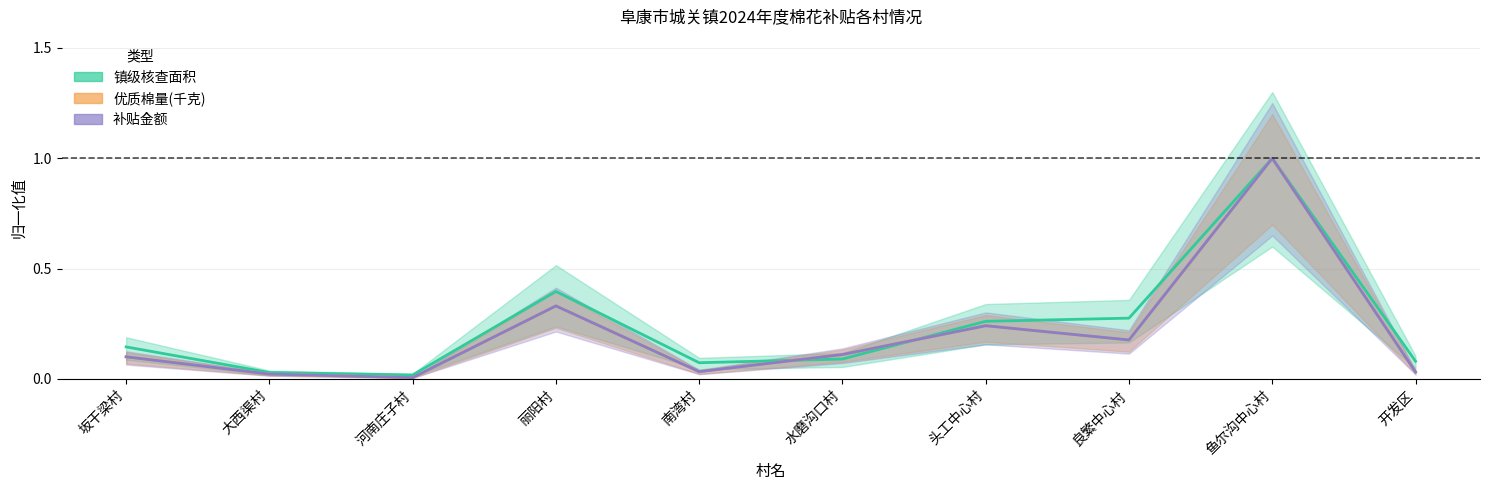

Reading right to left, what are all the values shown in this chart?

镇级核查面积: 0.1	1.0	0.3	0.3	0.1	0.1	0.4	0.0	0.0	0.1
优质棉量(千克): 0.0	1.0	0.2	0.2	0.1	0.0	0.3	0.0	0.0	0.1
补贴金额: 0.0	1.0	0.2	0.2	0.1	0.0	0.3	0.0	0.0	0.1